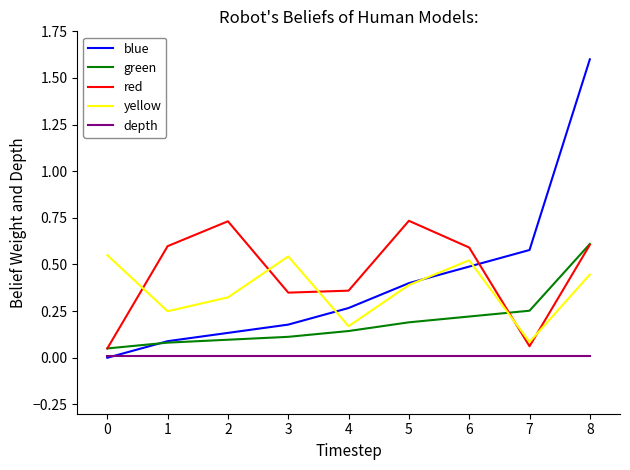

Which series changed the most between 2 and 5?

blue